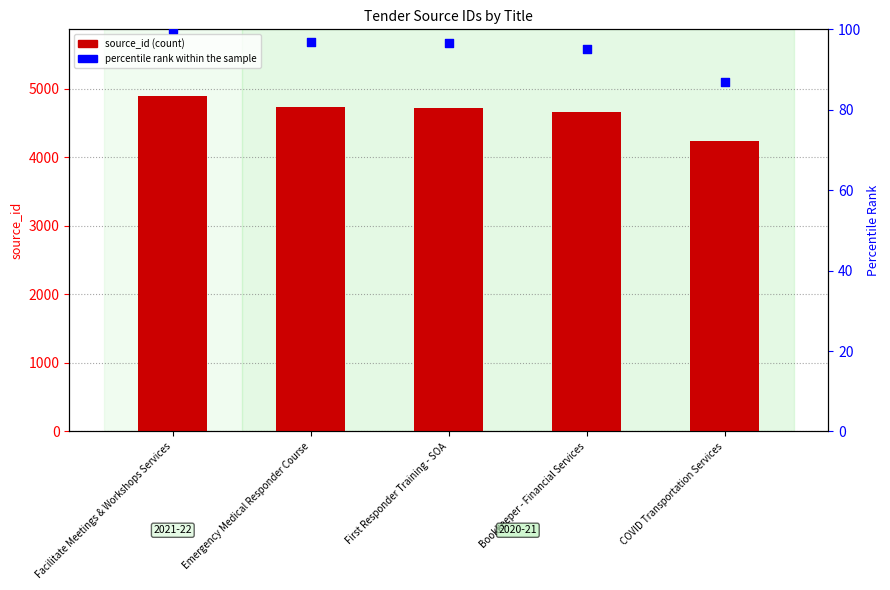

What is the total value across all series at First Responder Training - SOA?

4815.6